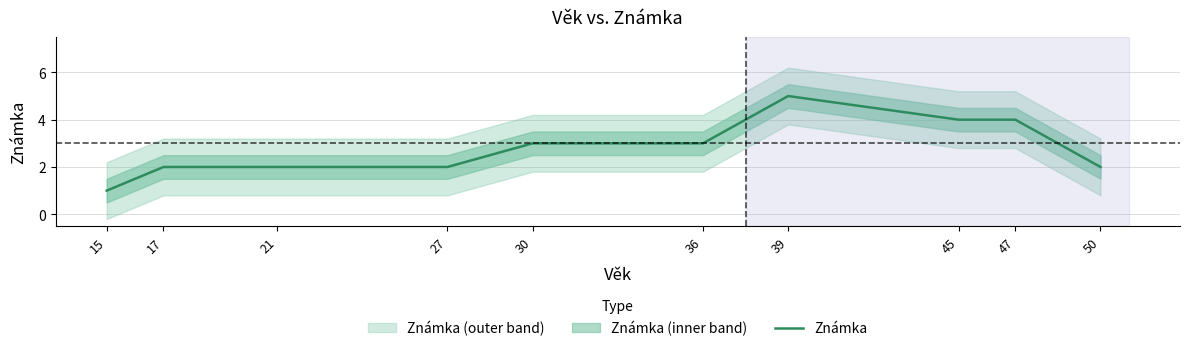

True or false: the data shows 1 at 15.

True